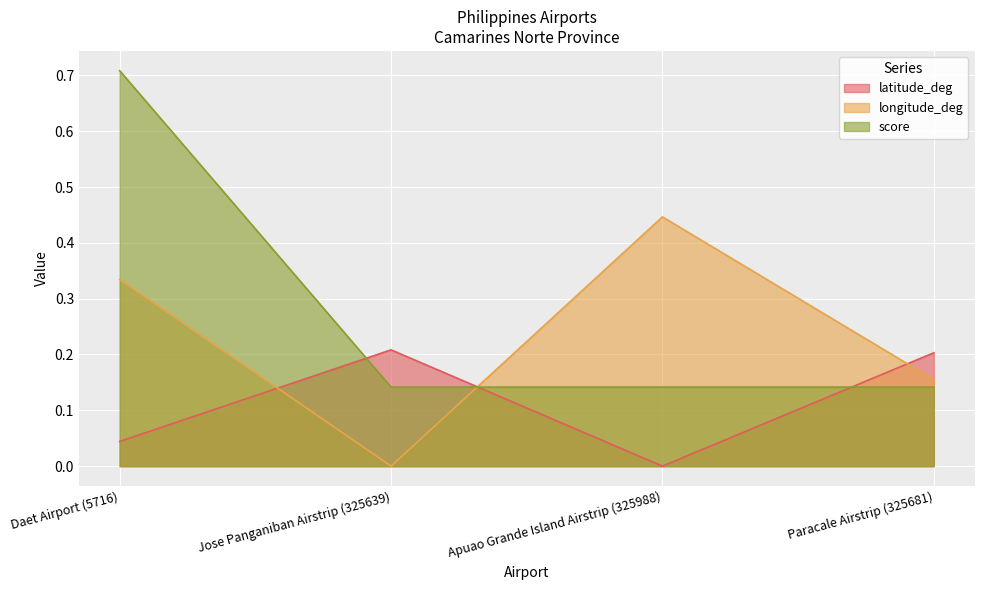

What is the spread (max minus min) of values at Jose Panganiban Airstrip (325639)?

0.2